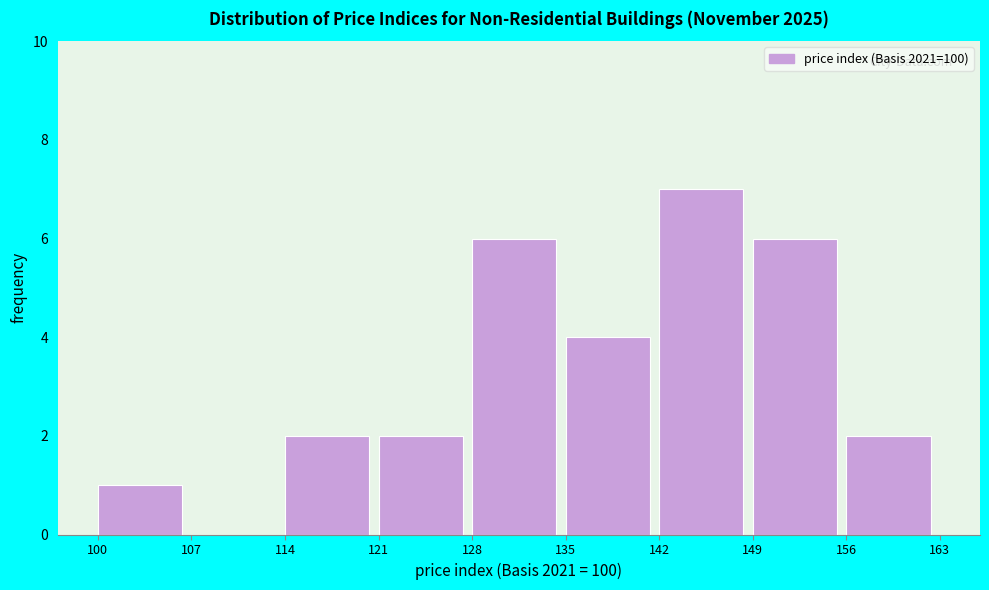

Over which range of the x-axis is the bar tallest?

142 to 149